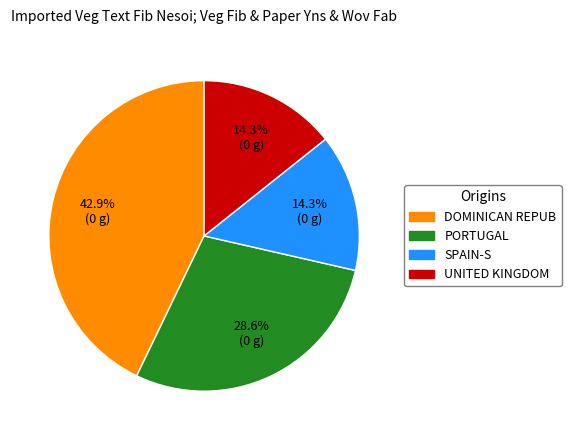

What is the largest slice in the pie chart?

DOMINICAN REPUB